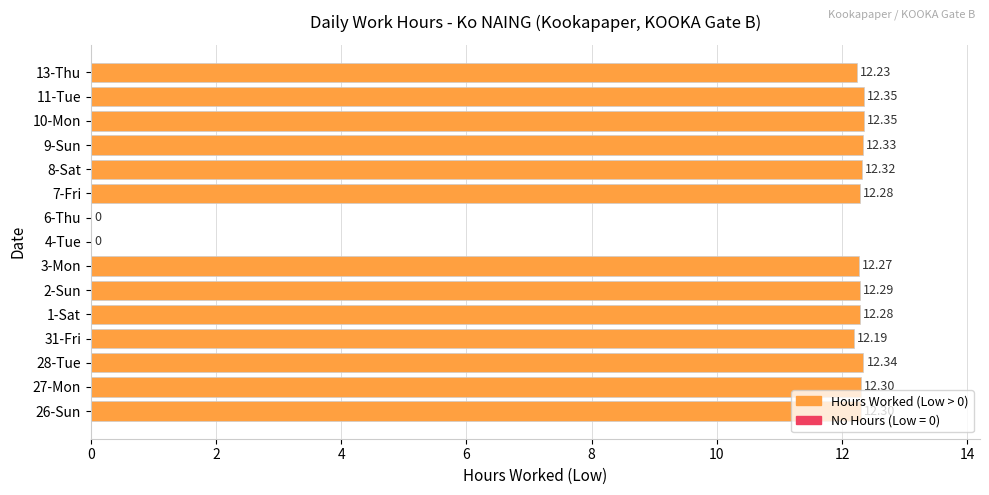

Approximately how many times larger is the value at 10-Mon compared to 11-Tue?

1.0